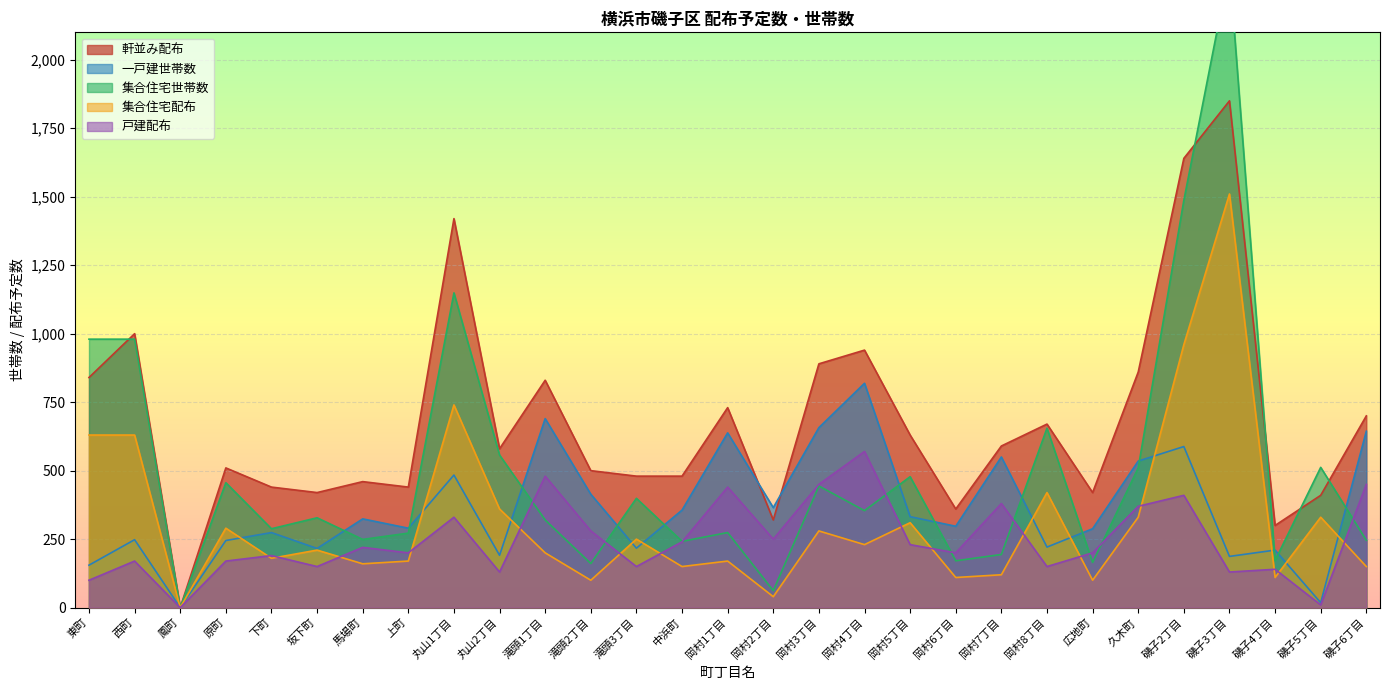

What is the total value across all series at 丸山2丁目?

1818